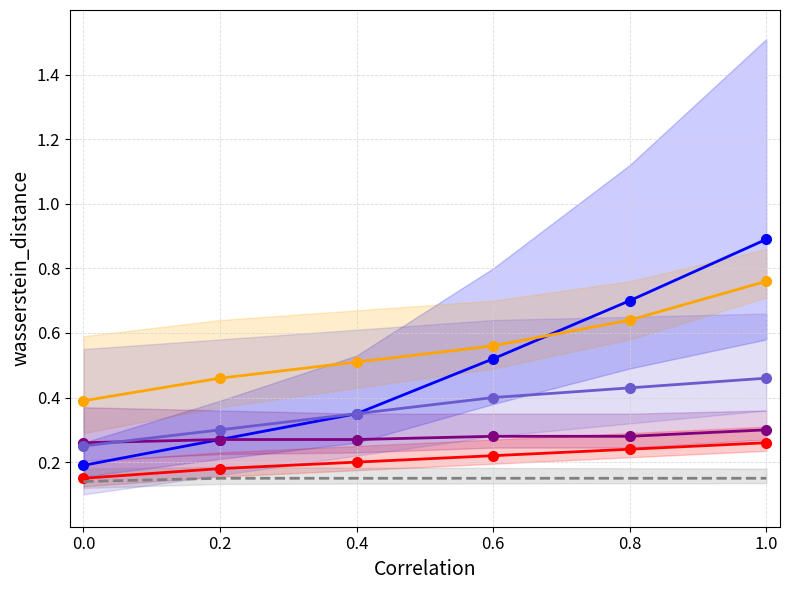

Which has a higher value, 0.0 or 1.0?

1.0